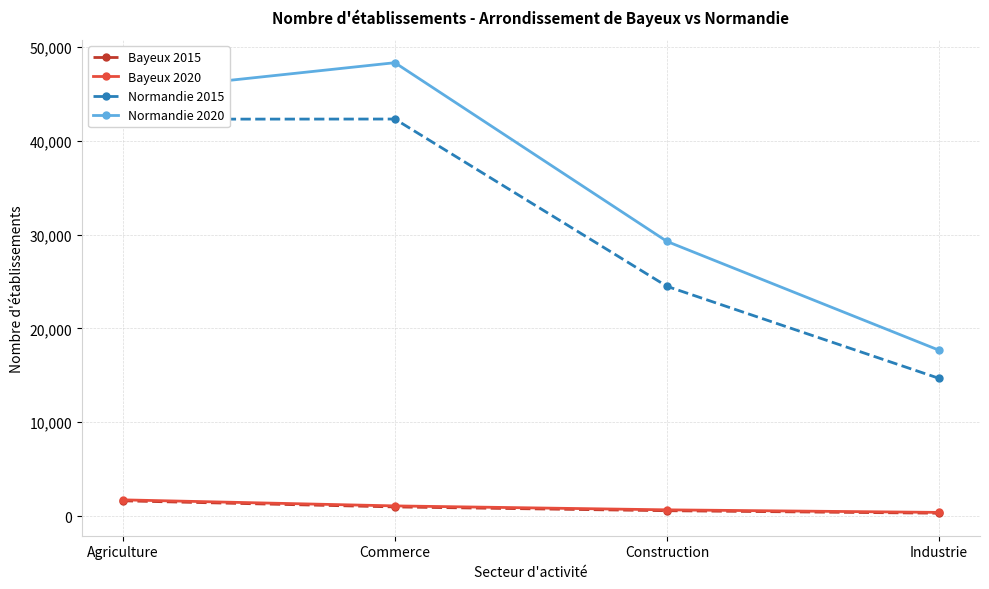

True or false: Normandie 2020 and Normandie 2015 intersect in this chart.

False